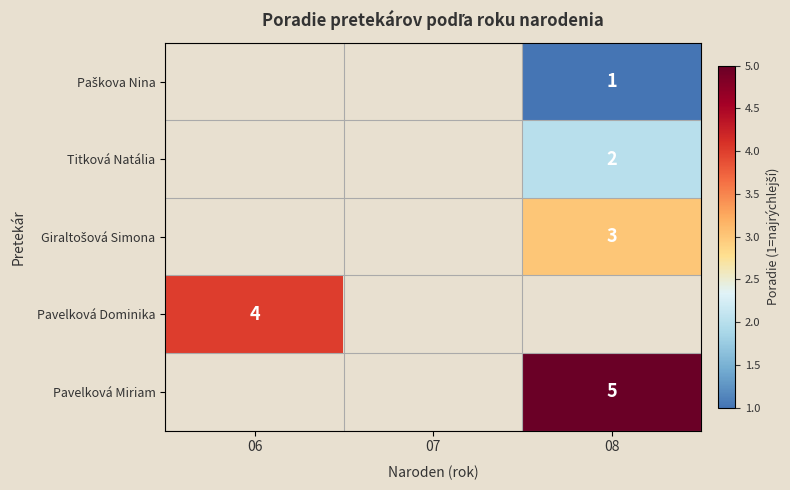

True or false: Titková Natália has a value of 0 at 08.

False